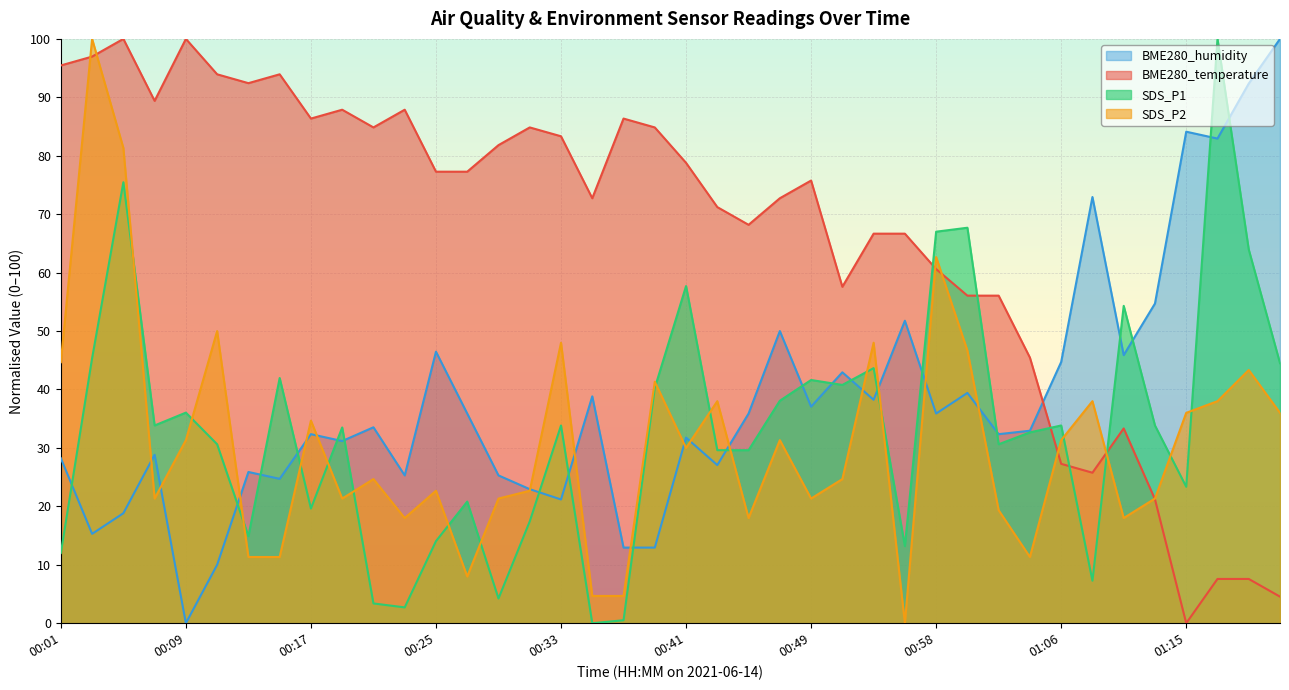

How many lines are shown in the chart?

4